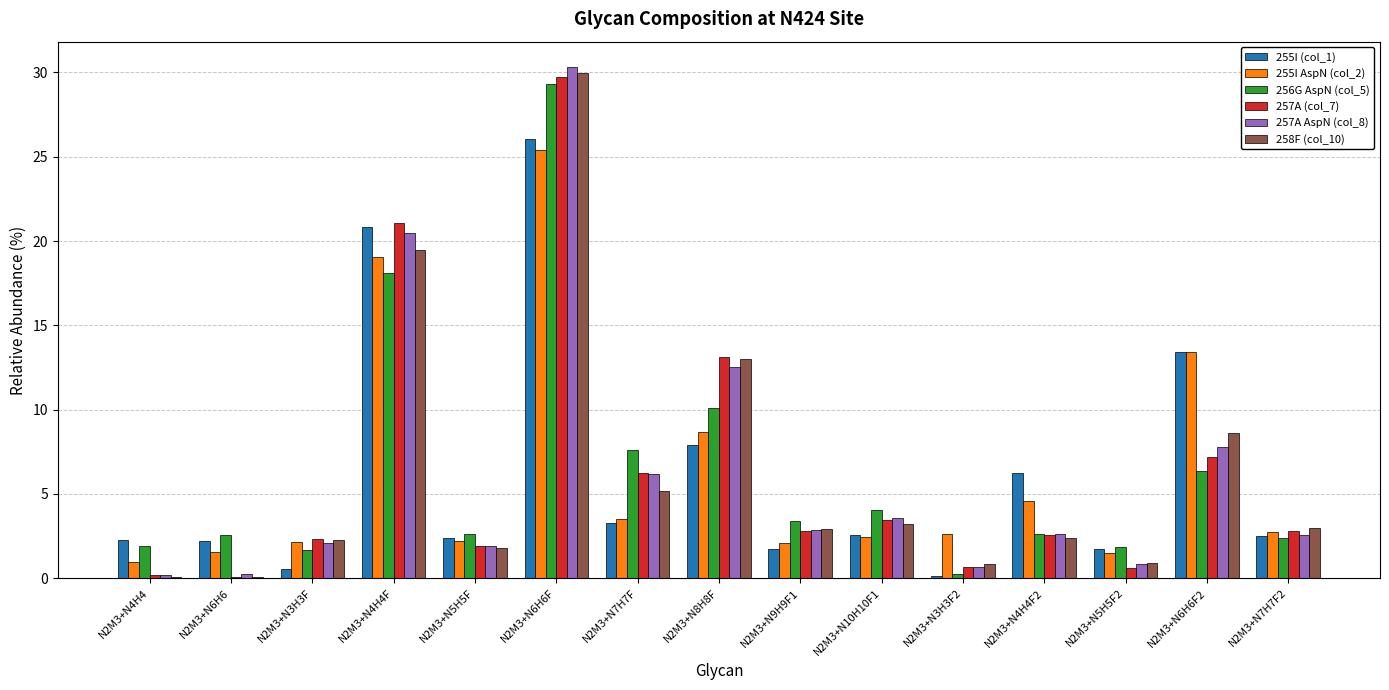

Is it true that 258F (col_10) equals 5.2 at N2M3+N7H7F?

True